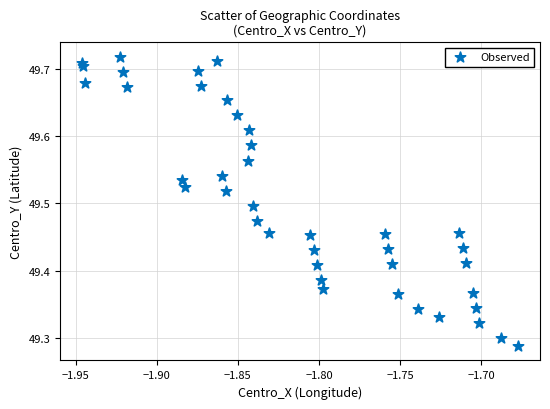

What is the range of X values (max minus min)?

0.3